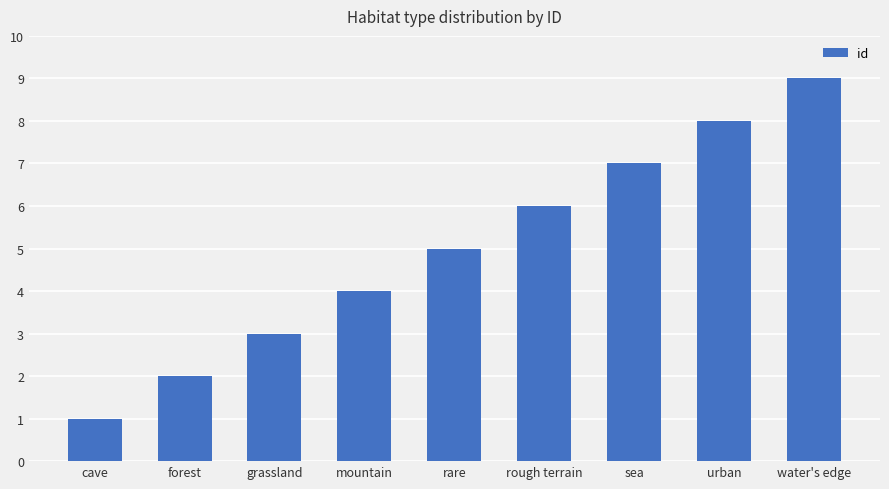

The value at rough terrain is 6. True or false?

True